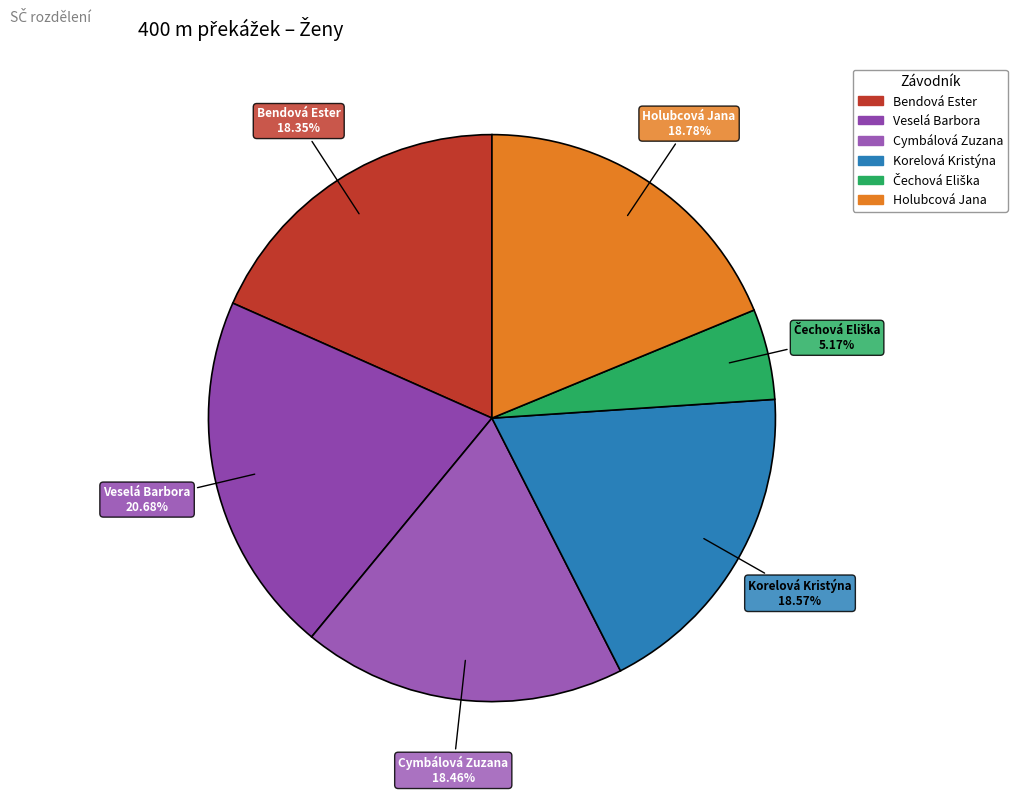

Count the number of slices in the pie.

6